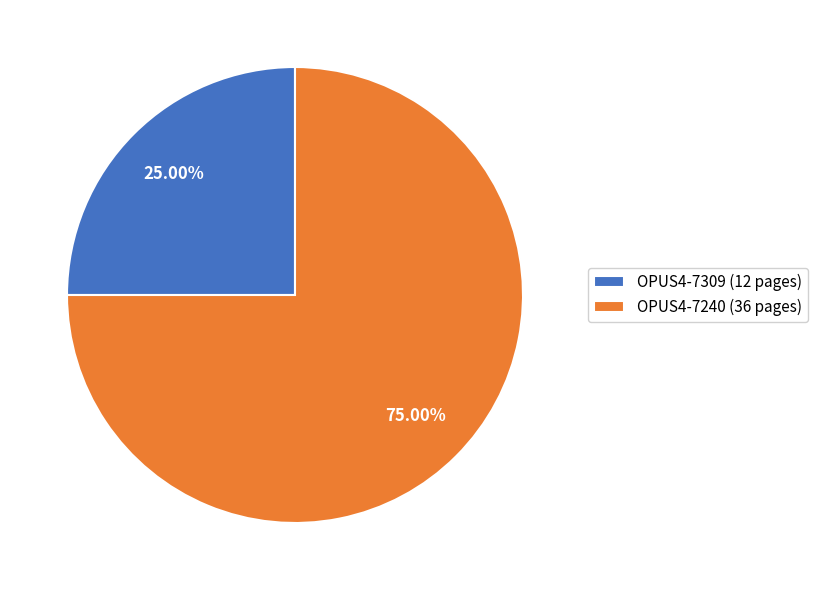

What percentage do OPUS4-7309 and OPUS4-7240 together represent?

100.0%